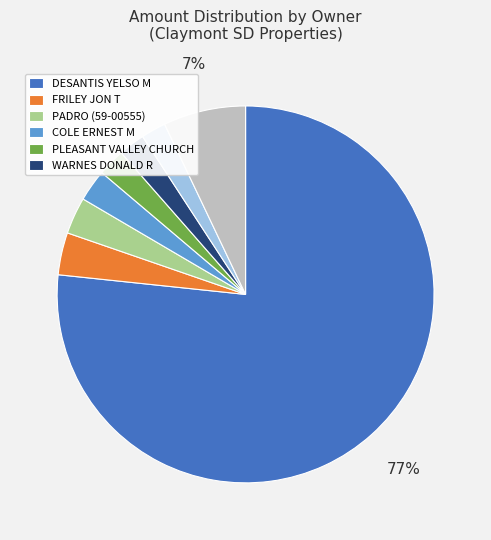

Is there a majority slice in this chart?

Yes